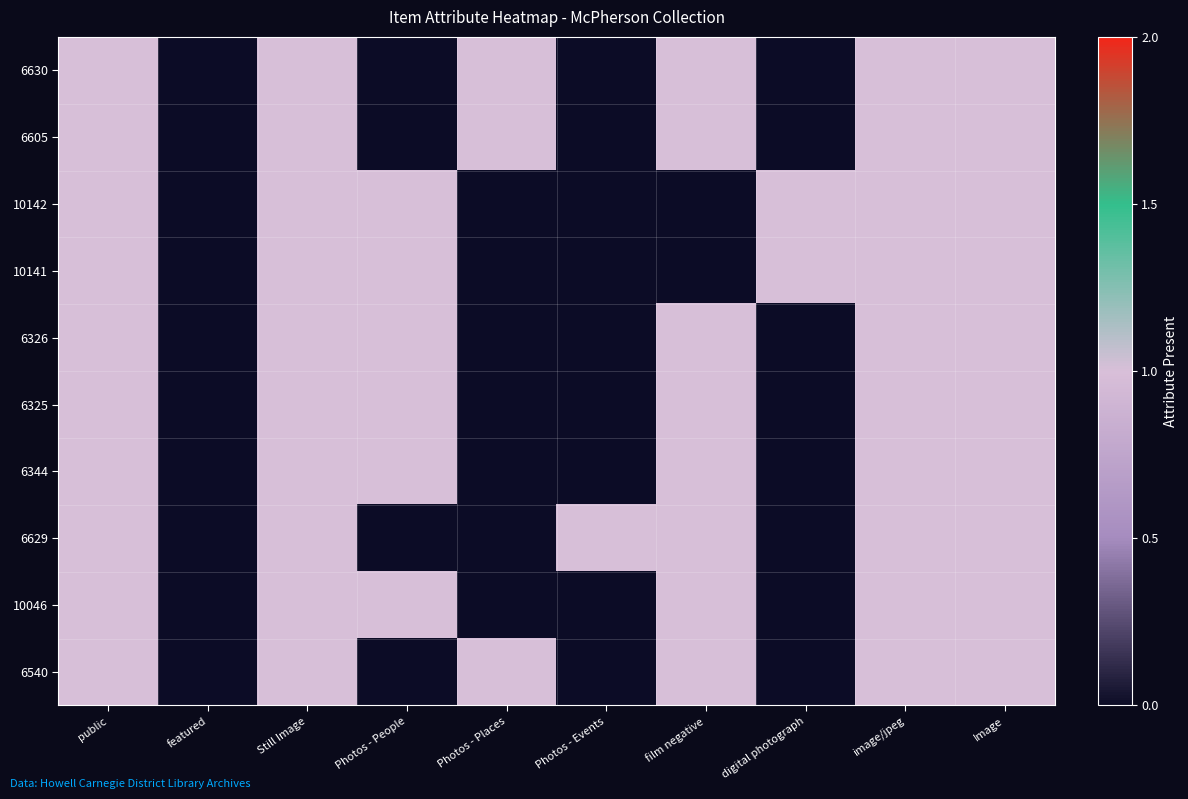

Which series changed the most between featured and Photos - Places?

6630